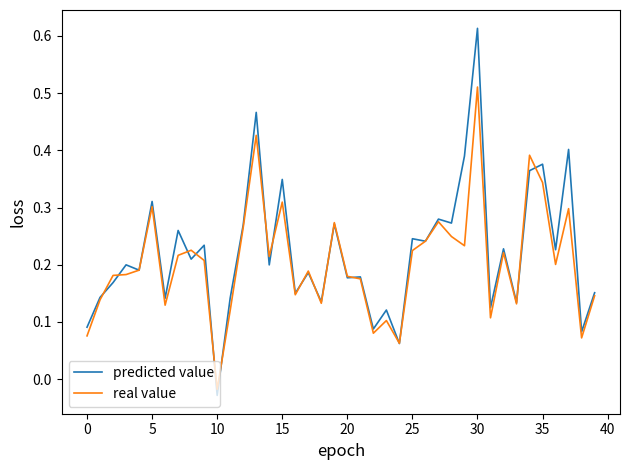

At how many categories does at least one series exceed 0?

39